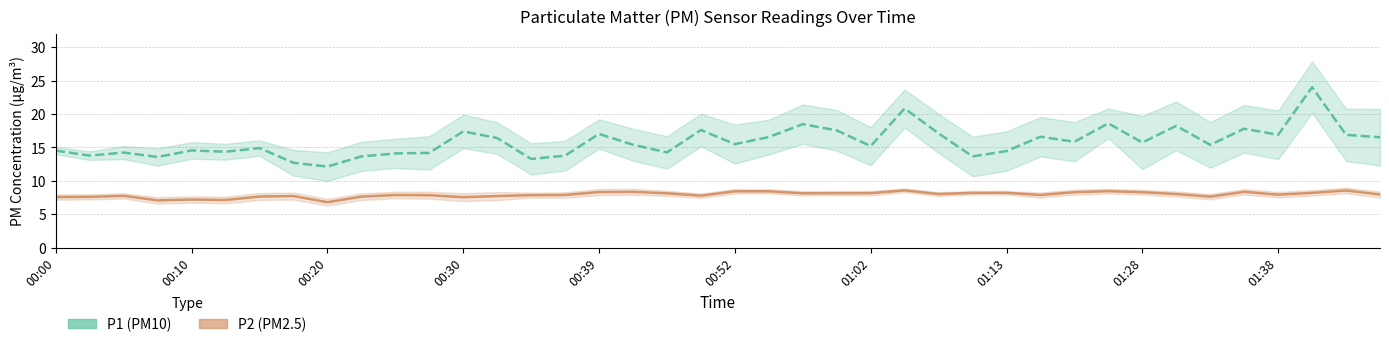

Which has a higher value, 00:52 or 14?

00:52